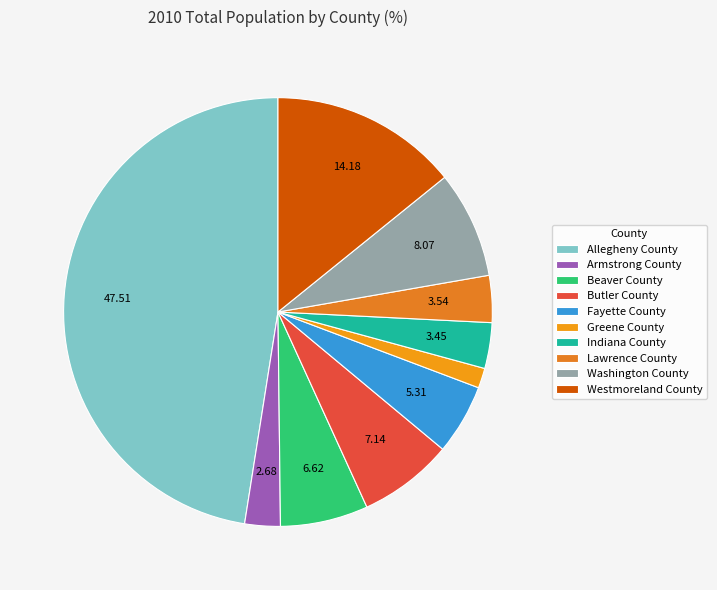

Count the number of slices in the pie.

10